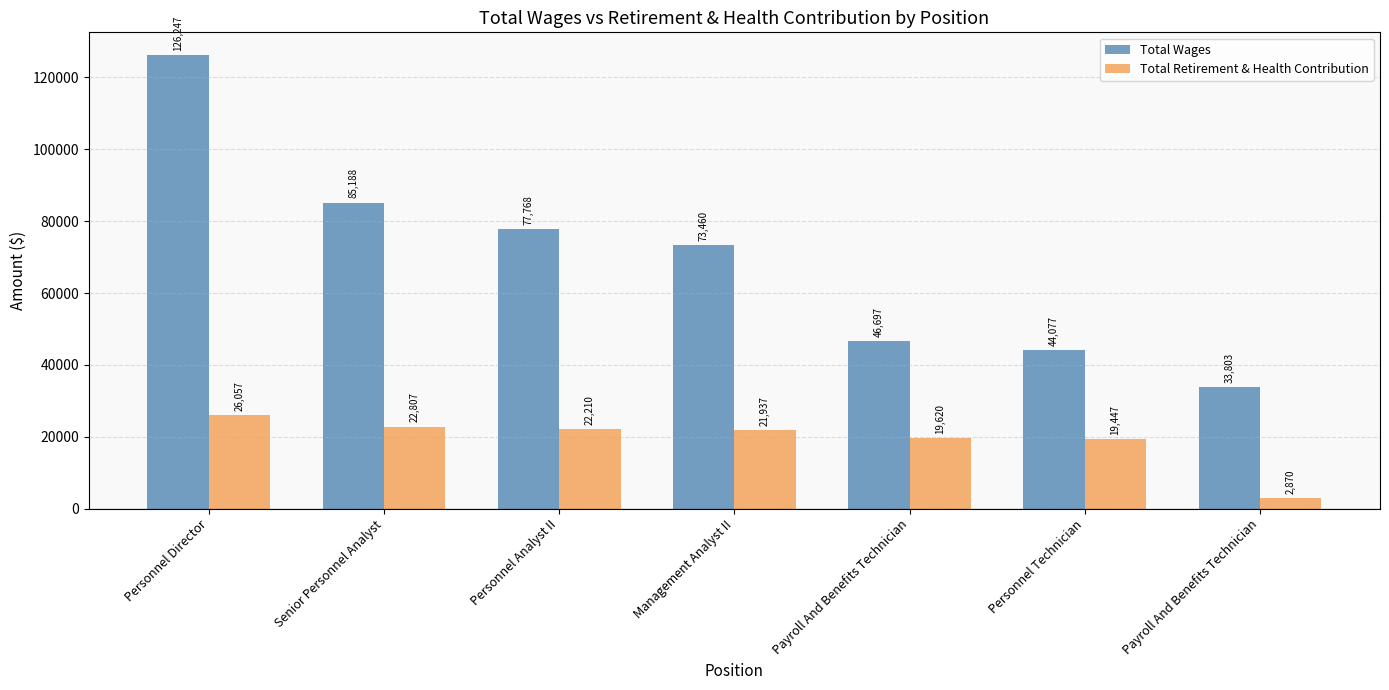

What is the sum of all Total Wages values?

487240